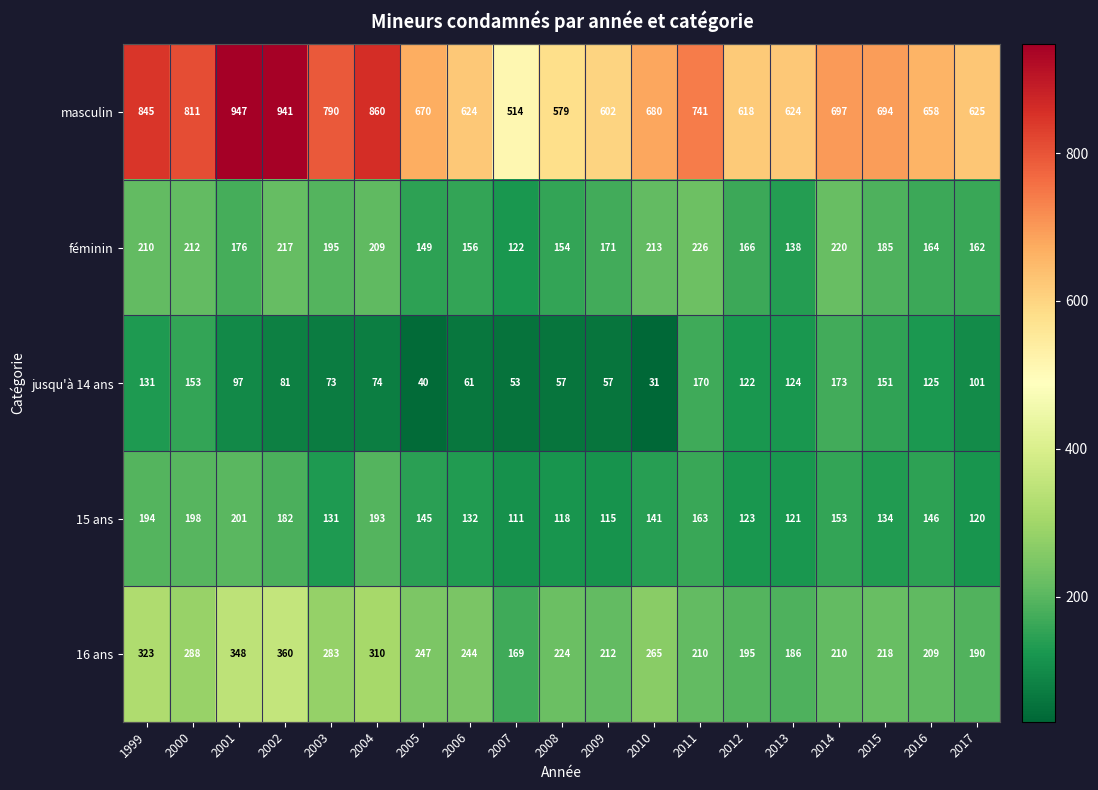

What is the sum of the masculin values at 1999 and 2007?

1359